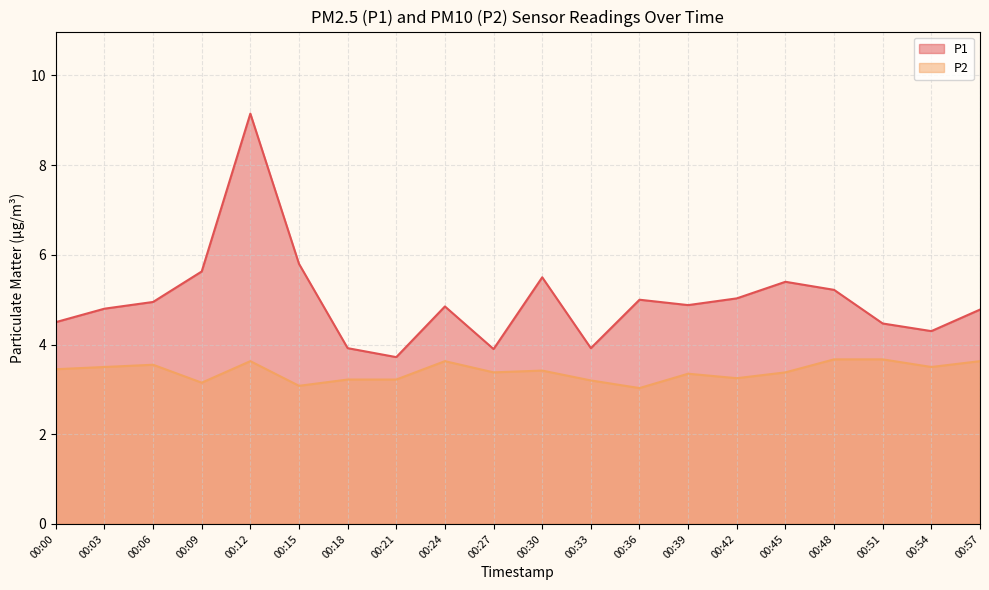

What is the spread (max minus min) of values at 00:30?

2.1